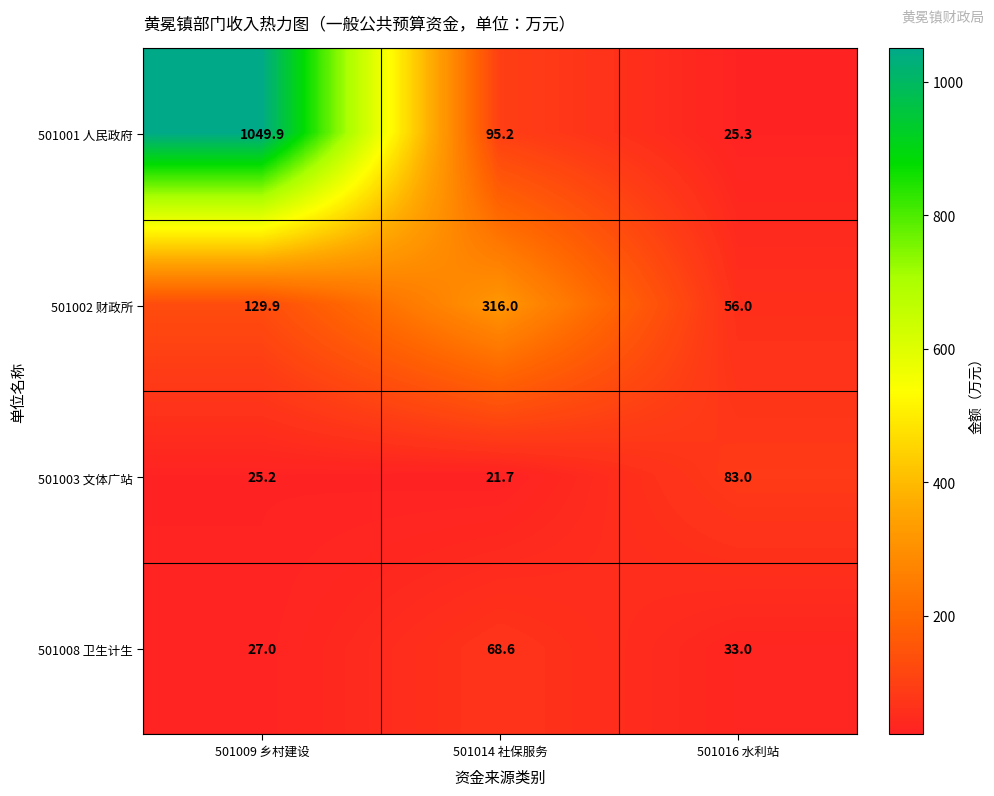

The value of 501001 人民政府 at 501014 社保服务 is 146.9. True or false?

False